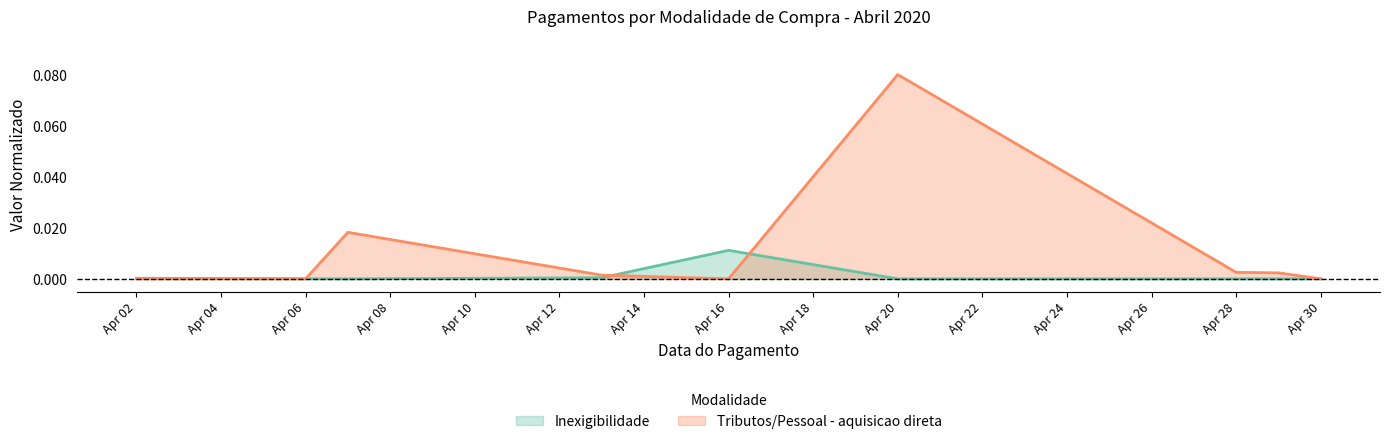

Rank the series by their average value, from lowest to highest.

Inexigibilidade, Tributos/Pessoal - aquisicao direta